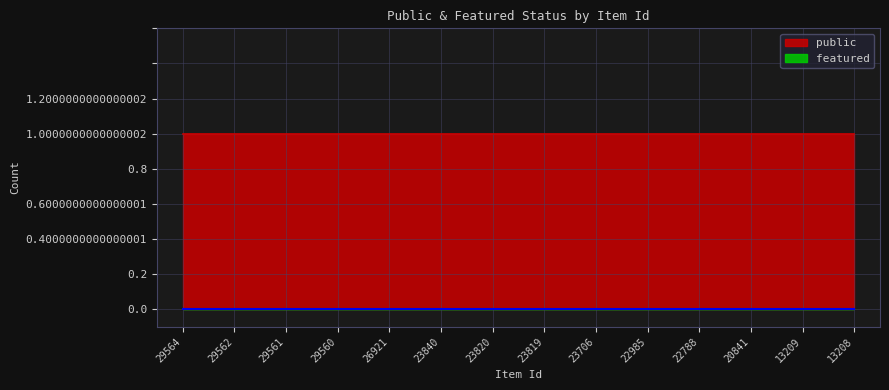

List the series in order of their overall mean, highest first.

public, featured